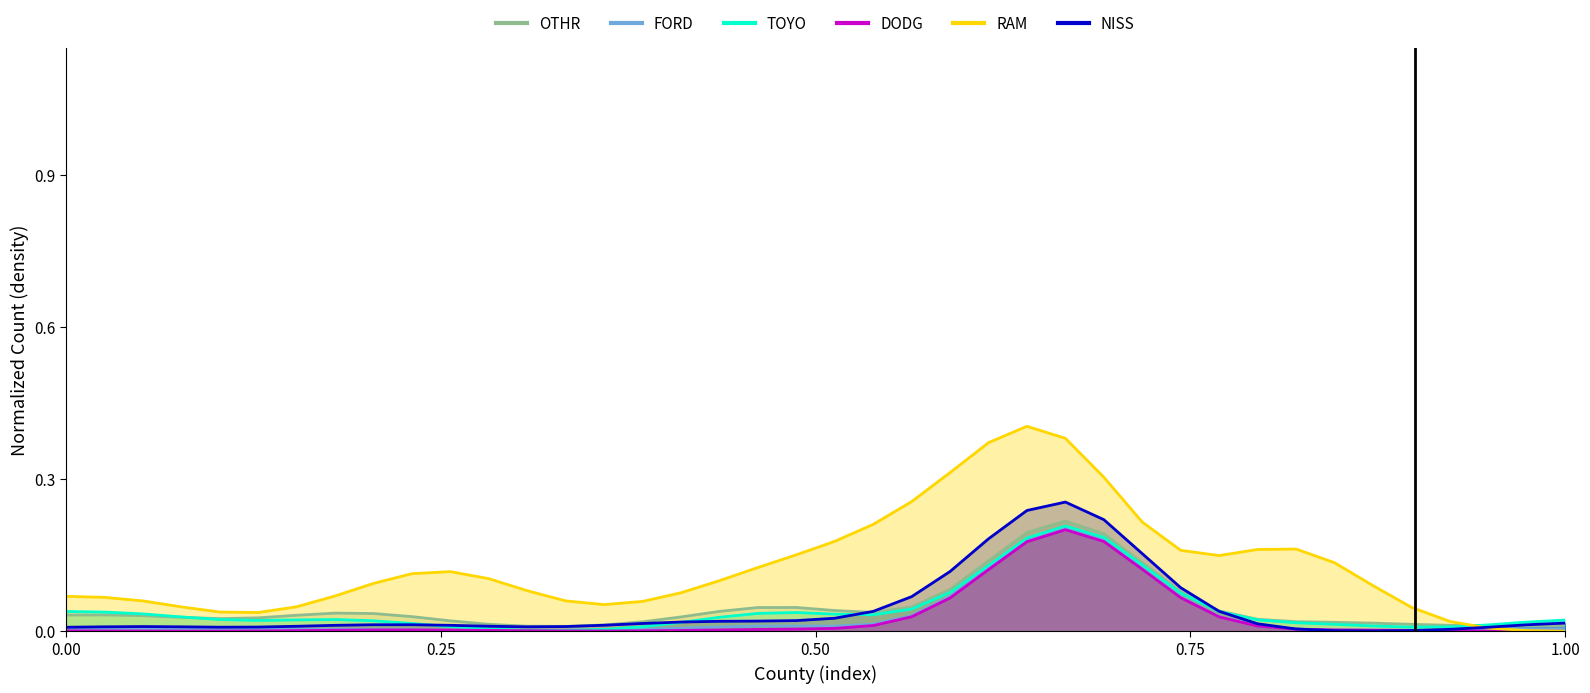

At how many categories does at least one series exceed 0?

40